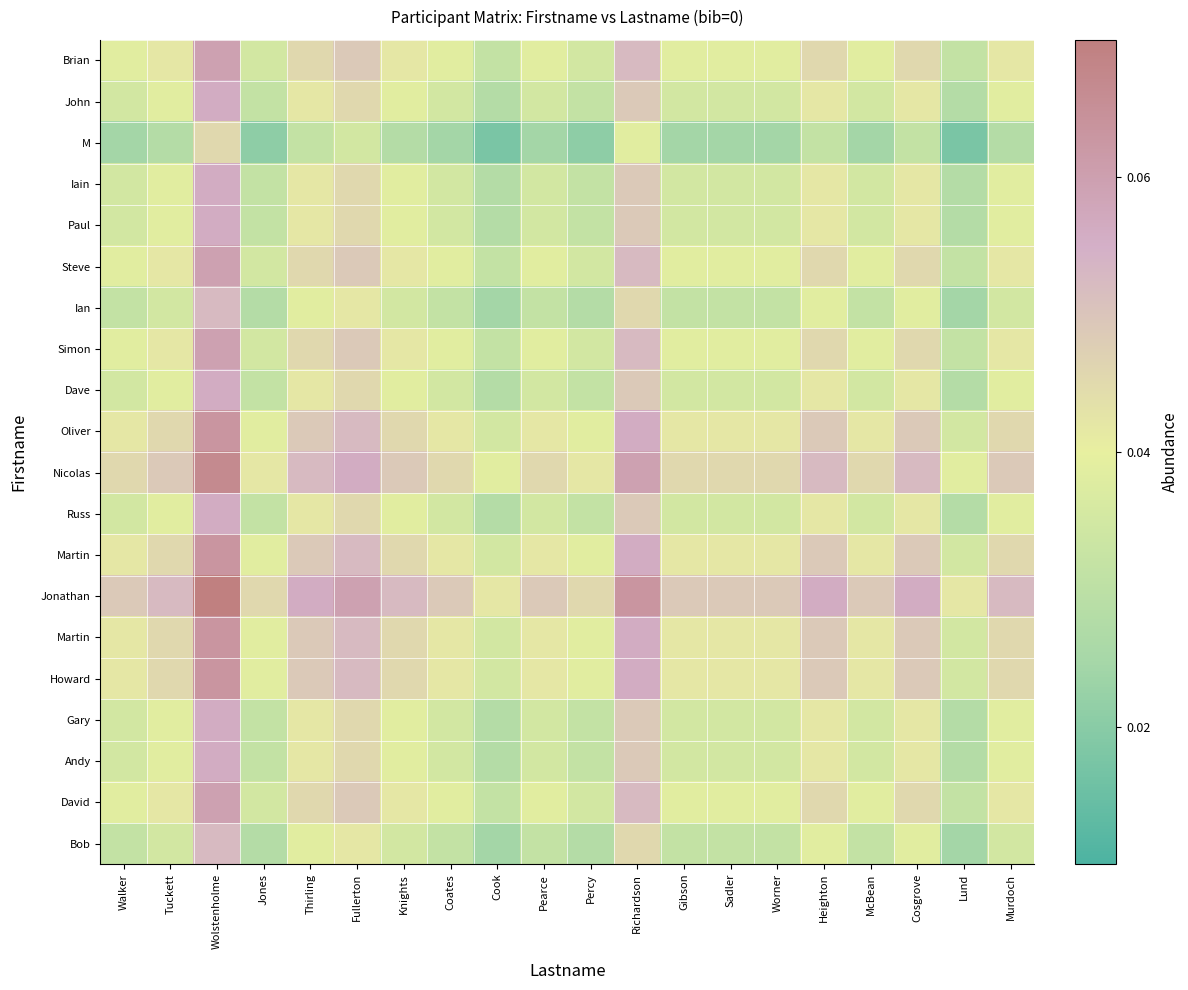

Which label corresponds to the largest value in the chart?

Wolstenholme